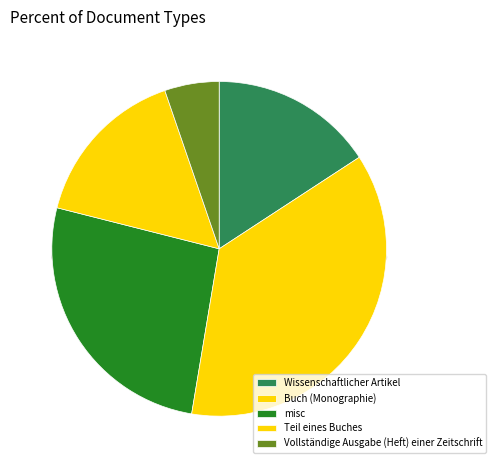

True or false: Wissenschaftlicher Artikel accounts for 7% of the total.

False